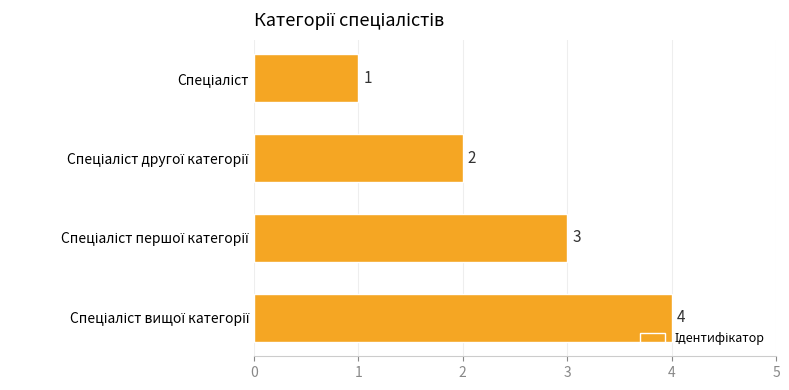

What is the difference between the maximum and minimum values?

3